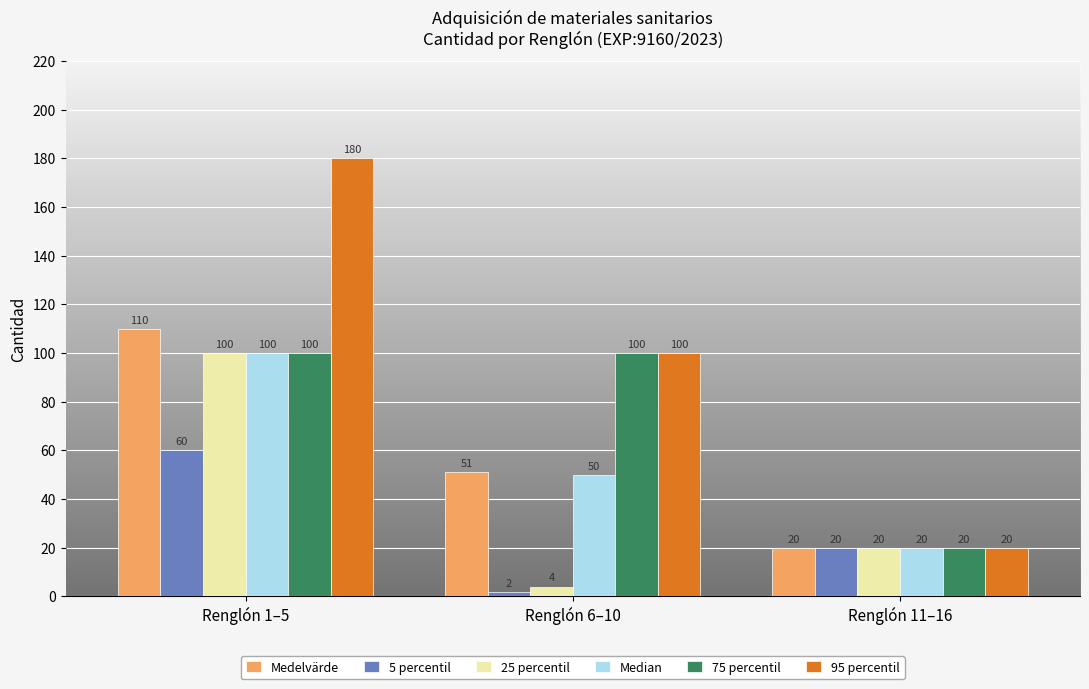

What is the lowest value of the 5 percentil series?

1.6